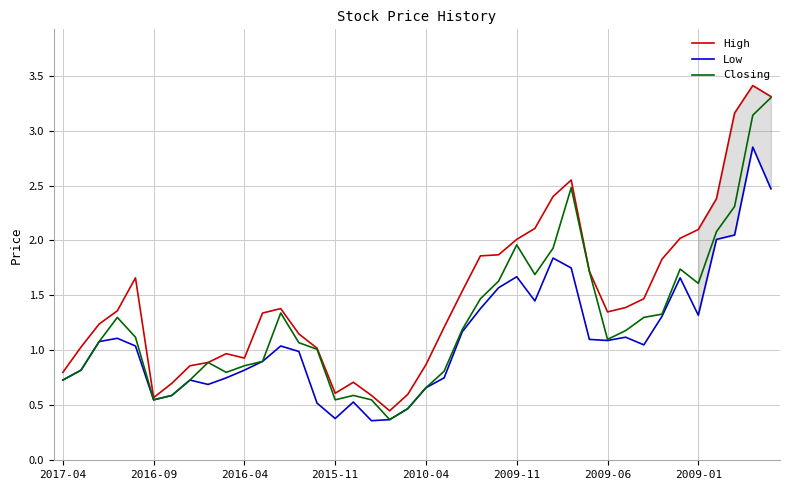

What is the maximum value shown in the chart?

3.4